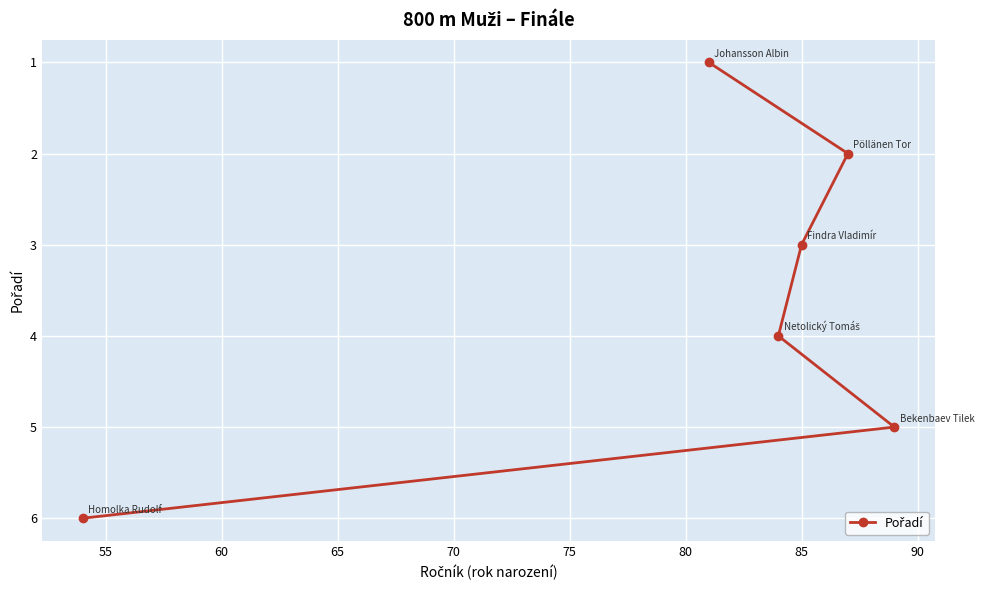

What is the difference between the second highest and second lowest values?

3